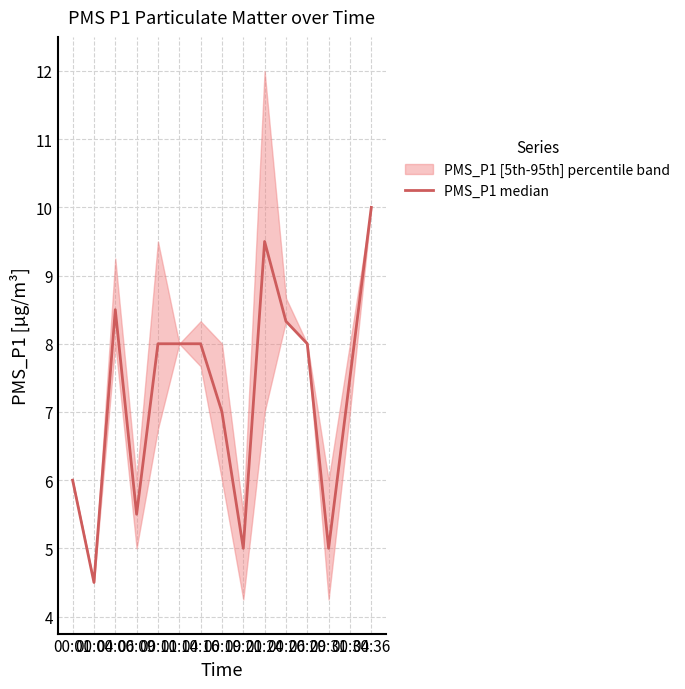

Reading left to right, extract all data points from this chart.

00:01=6.0	00:04=4.5	00:06=8.5	00:09=5.5	00:11=8.0	00:14=8.0	00:16=8.0	00:19=7.0	00:21=5.0	00:24=9.5	00:26=8.3	00:29=8.0	00:31=5.0	00:34=7.5	00:36=10.0